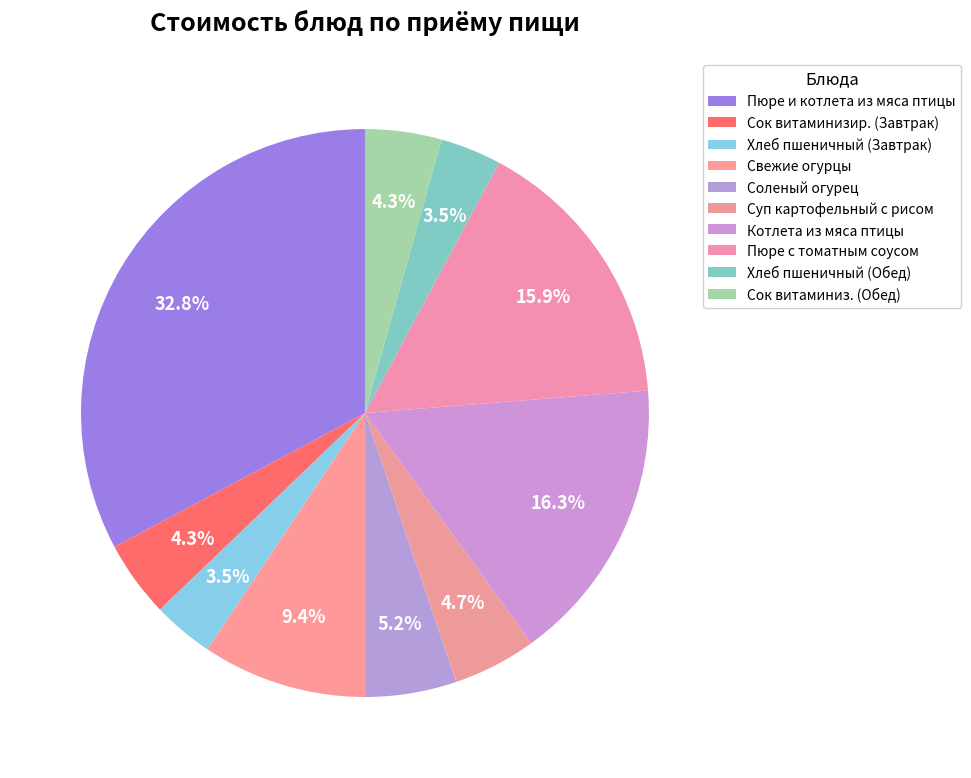

How many segments does this pie chart have?

10